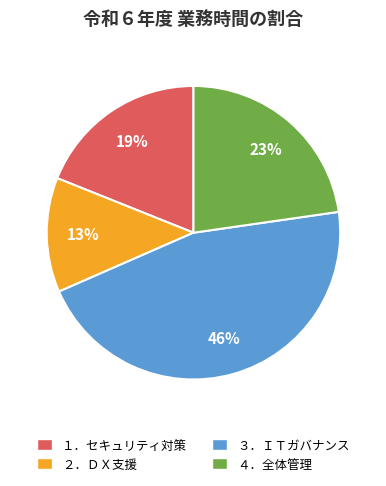

To the nearest percent, what is the average slice percentage?

25%